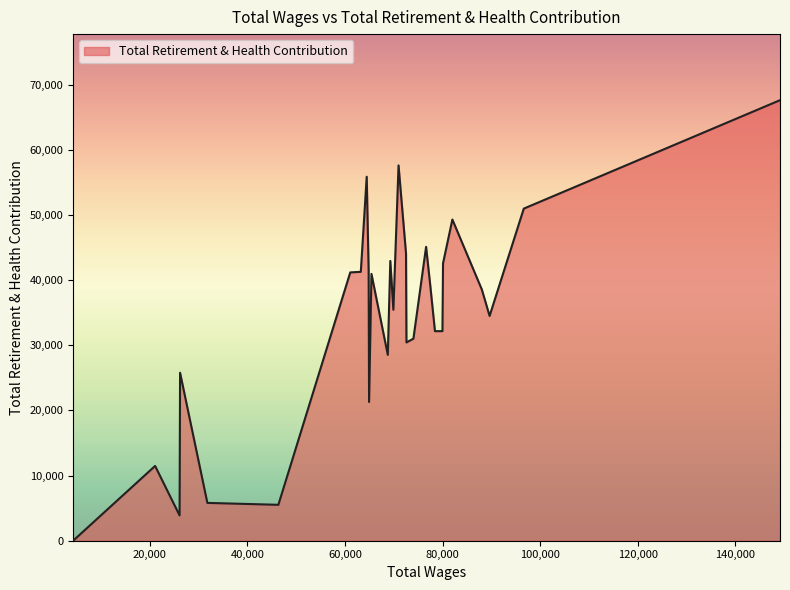

How many values are below 38563?

14